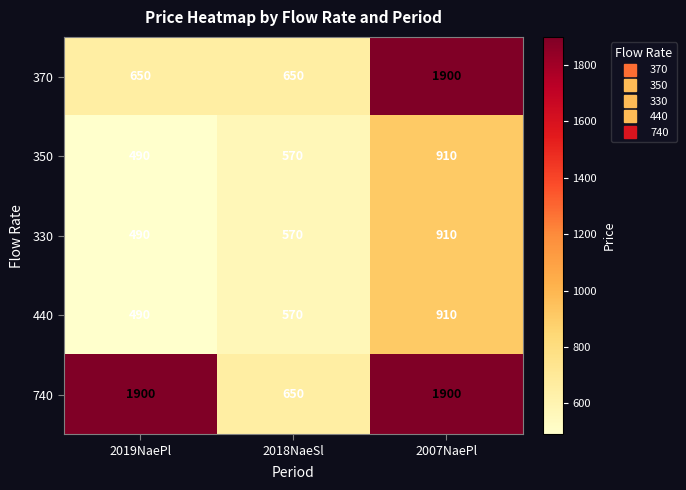

What is the average value of the 740 series?

1483